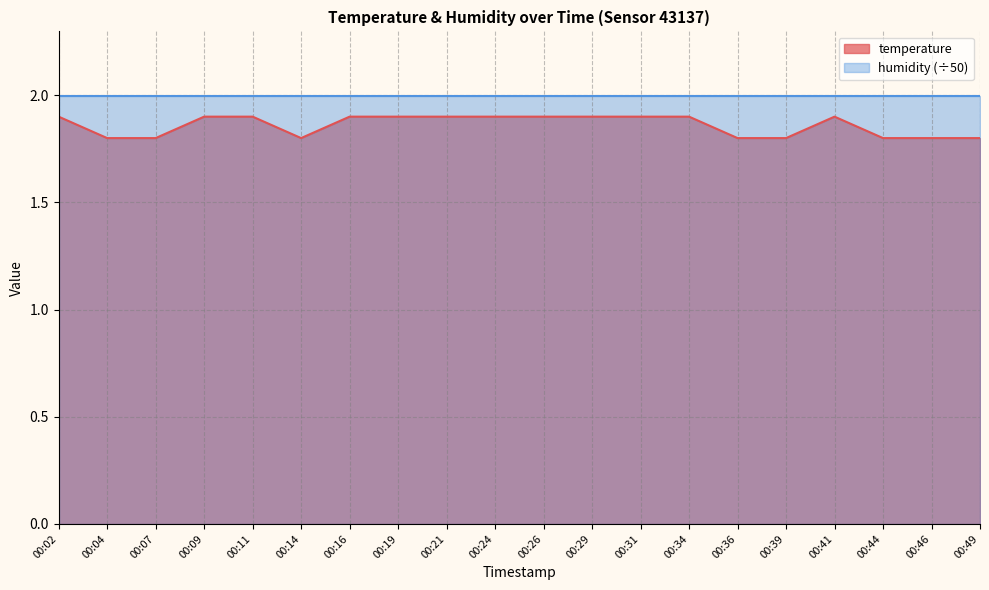

Reading left to right, what are all the values shown in this chart?

1.9	1.8	1.8	1.9	1.9	1.8	1.9	1.9	1.9	1.9	1.9	1.9	1.9	1.9	1.8	1.8	1.9	1.8	1.8	1.8